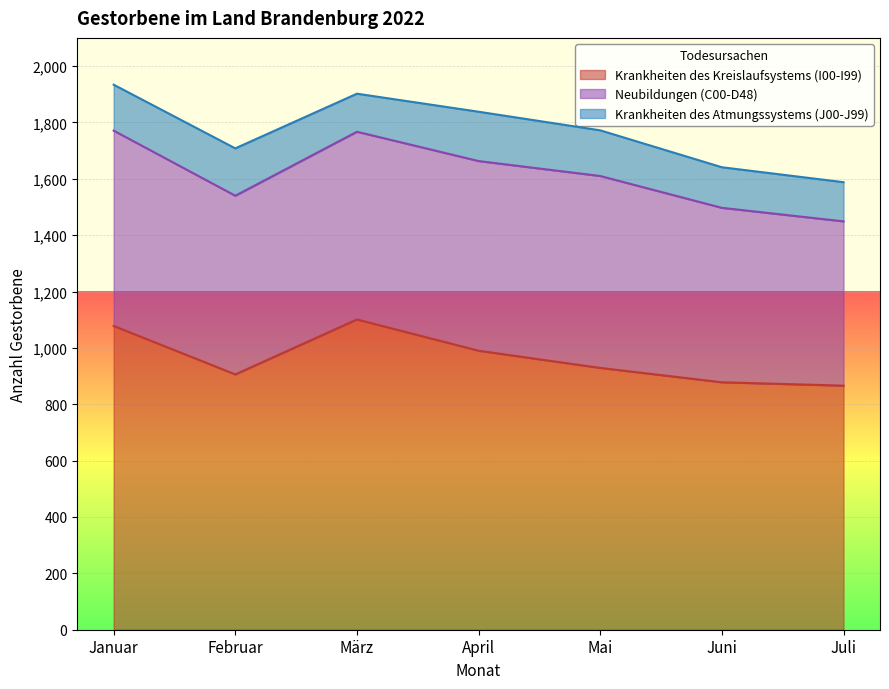

Reading right to left, list all the values displayed in this chart.

Krankheiten des Kreislaufsystems (I00-I99): Juli=866	Juni=878	Mai=929	April=990	März=1101	Februar=906	Januar=1078
Neubildungen (C00-D48): Juli=583	Juni=619	Mai=681	April=673	März=666	Februar=634	Januar=693
Krankheiten des Atmungssystems (J00-J99): Juli=139	Juni=144	Mai=162	April=175	März=135	Februar=168	Januar=163